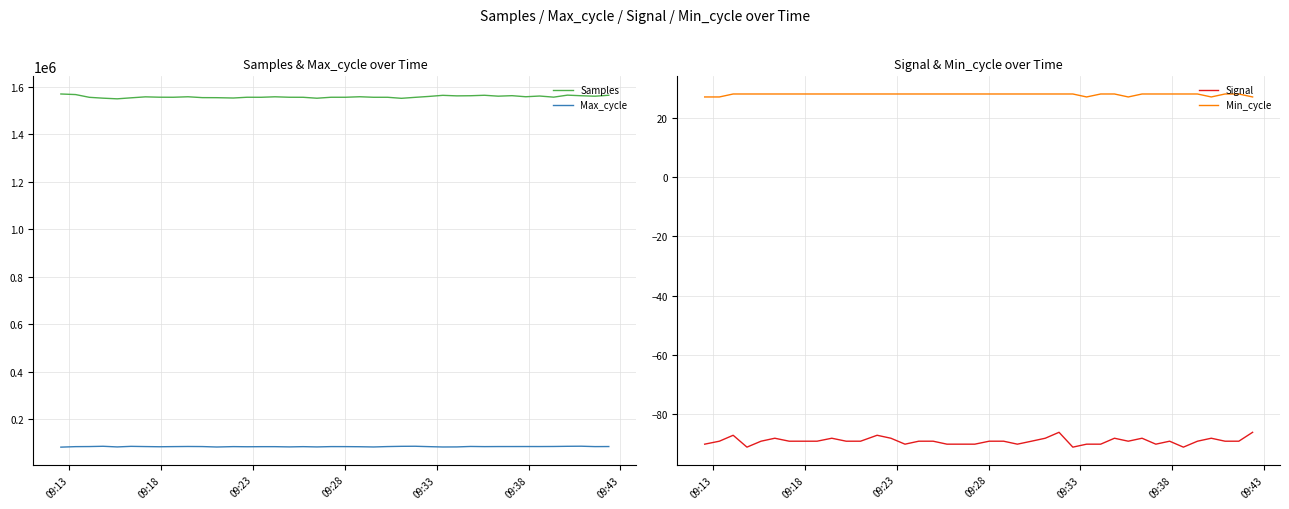

True or false: Max_cycle and Samples intersect in this chart.

False